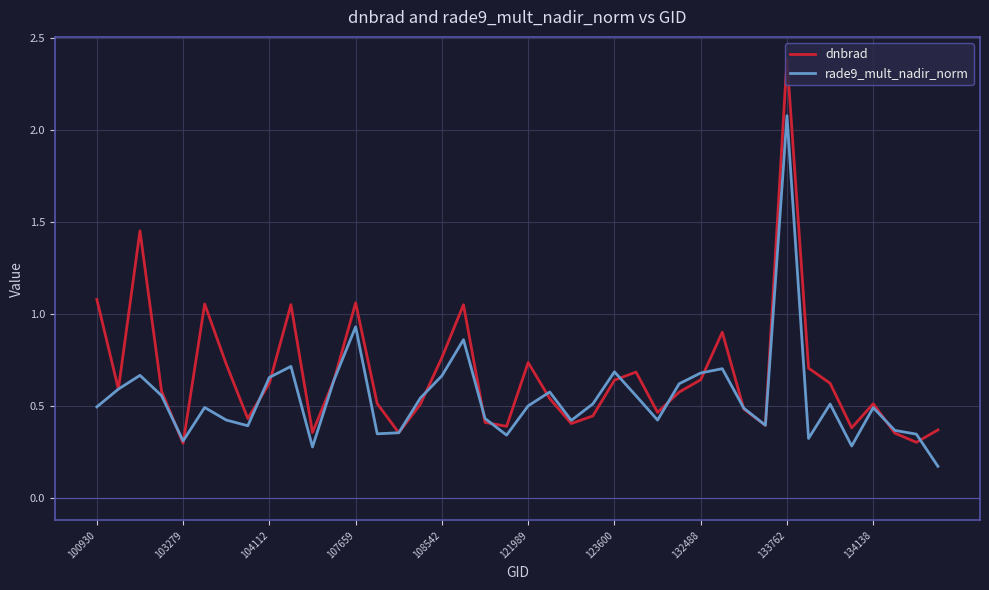

Which series has the largest total across all categories?

dnbrad